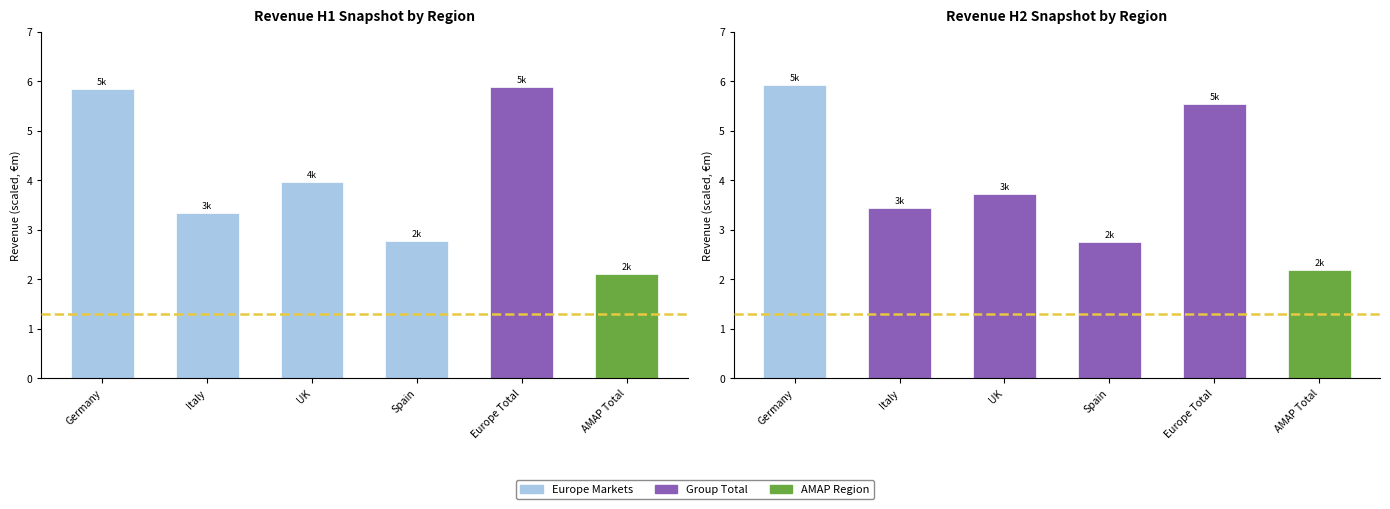

Which has a higher value, Spain or Germany?

Germany